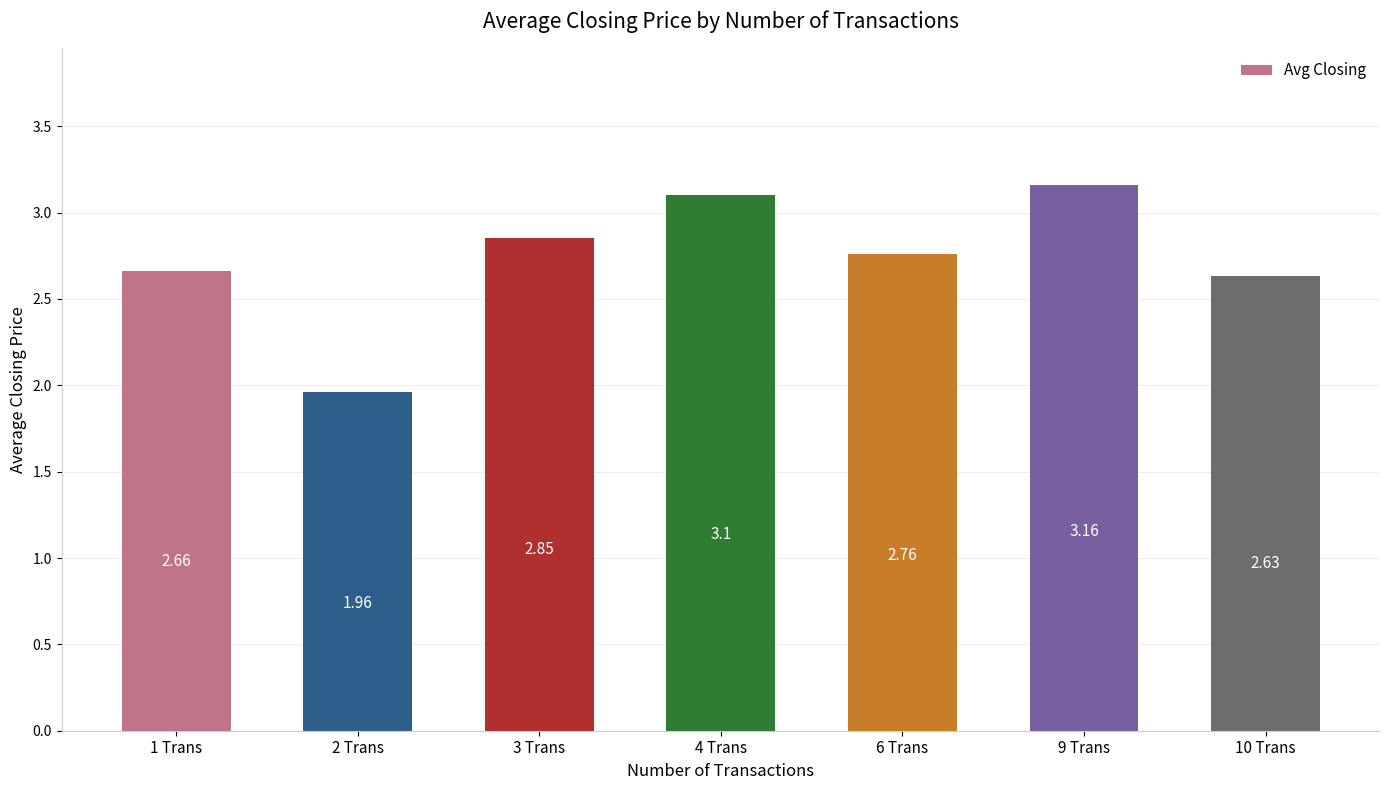

Does the chart contain any negative values?

No